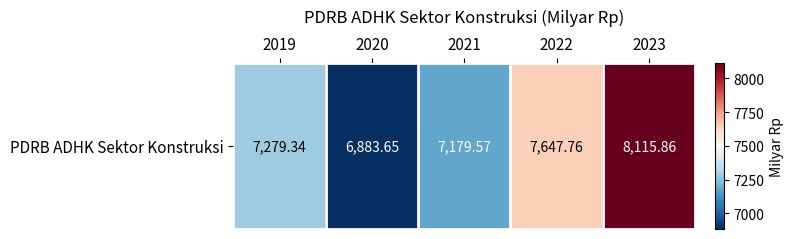

What is the sum of the values at 2022 and 2020?

14531.4